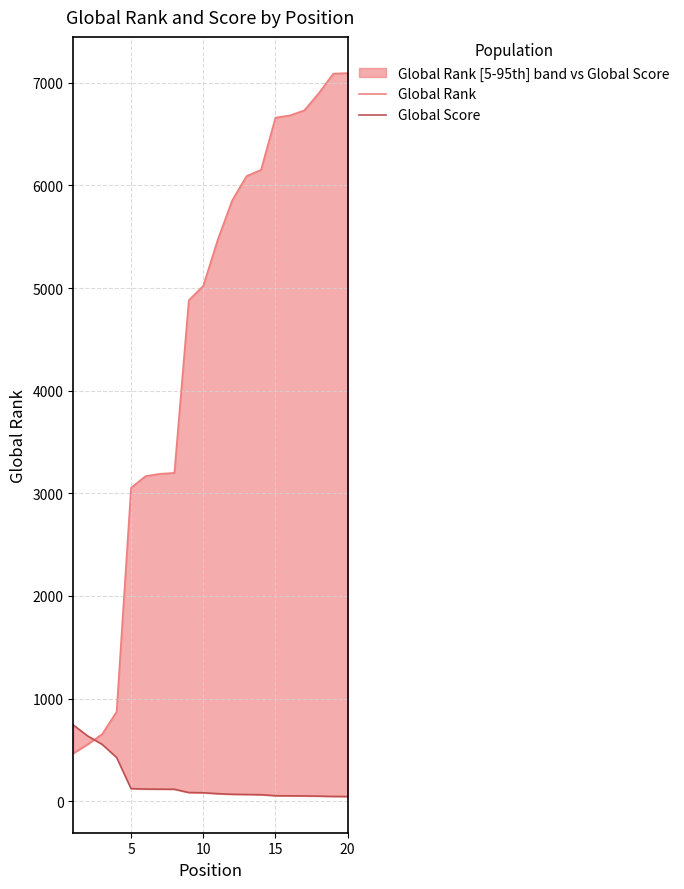

What is the value of the Global Score point at the 14th from the left?

64